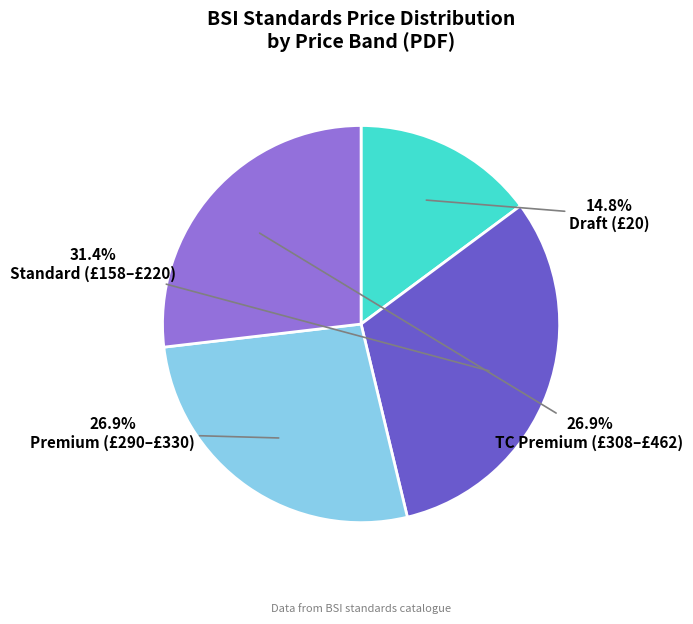

Count the number of slices in the pie.

4